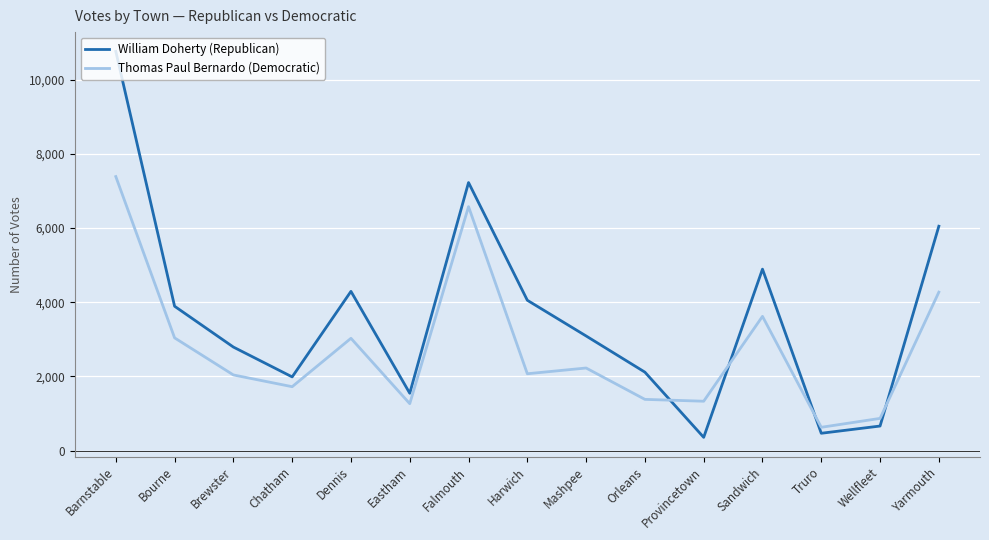

At which category is the sum across all series the highest?

Barnstable